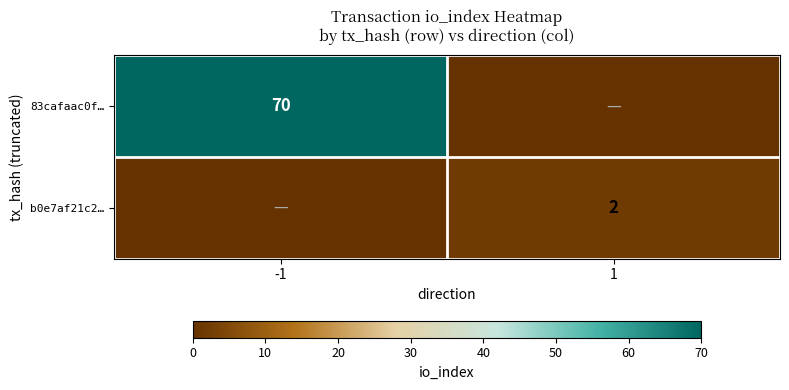

The 83cafaac0f… series shows 70 at -1. True or false?

True